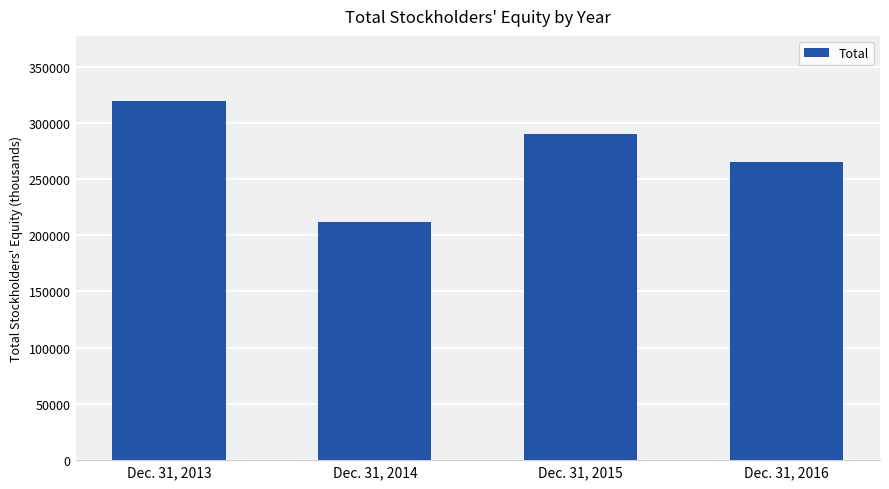

What is the sum of all values?

1086991